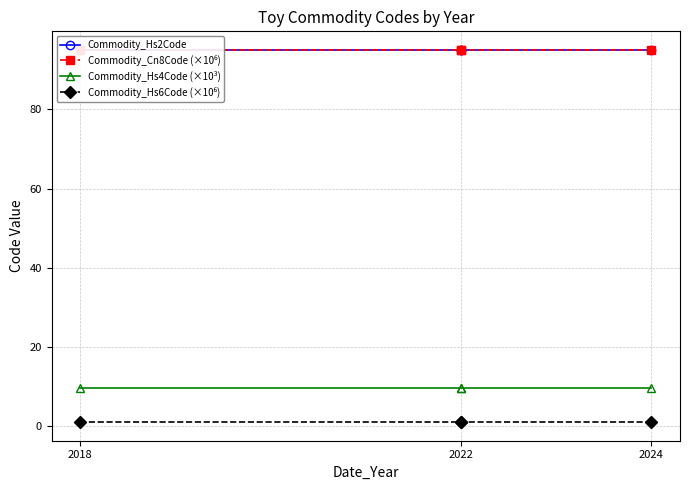

Which series has the largest total across all categories?

Commodity_Cn8Code (×10⁶)